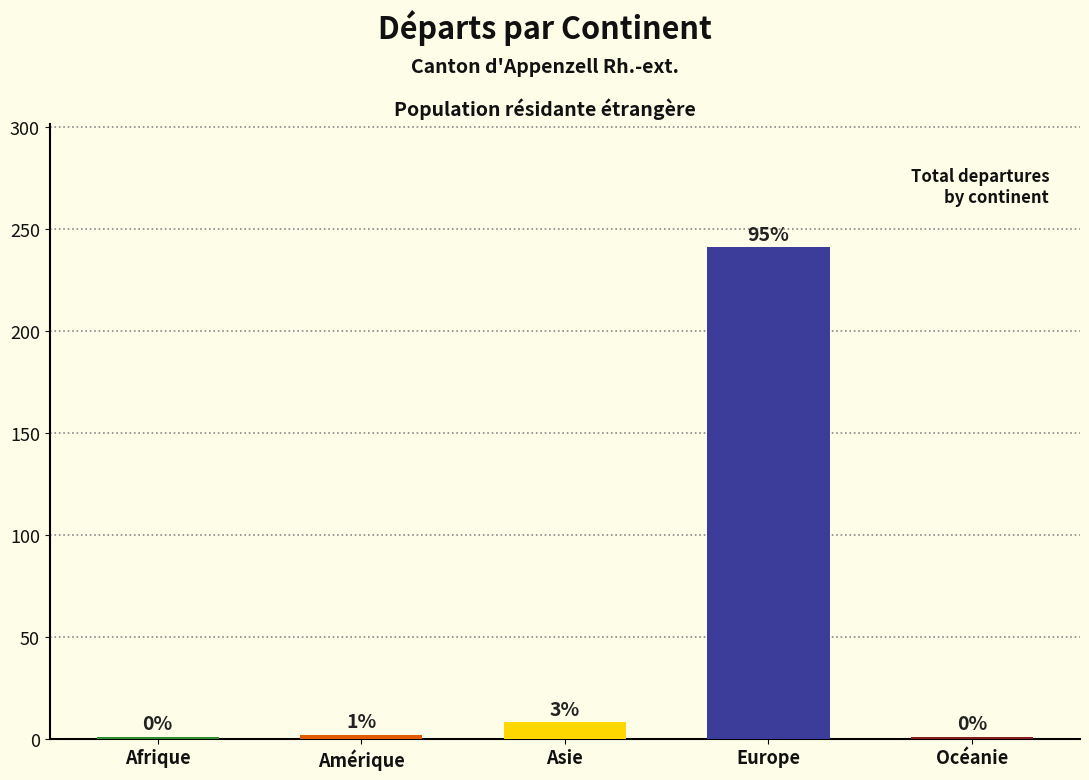

The Etablis C (Total) series shows 1 at Afrique. True or false?

True